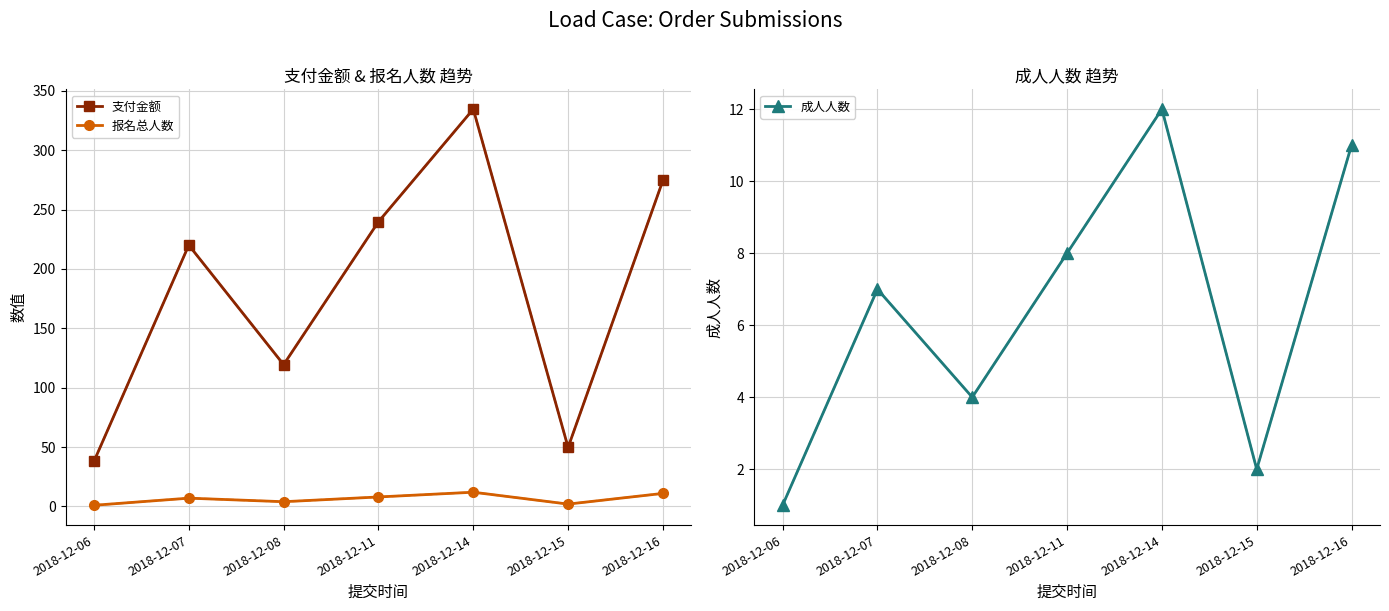

In 报名总人数, how many points are higher than both neighbors (excluding endpoints)?

2